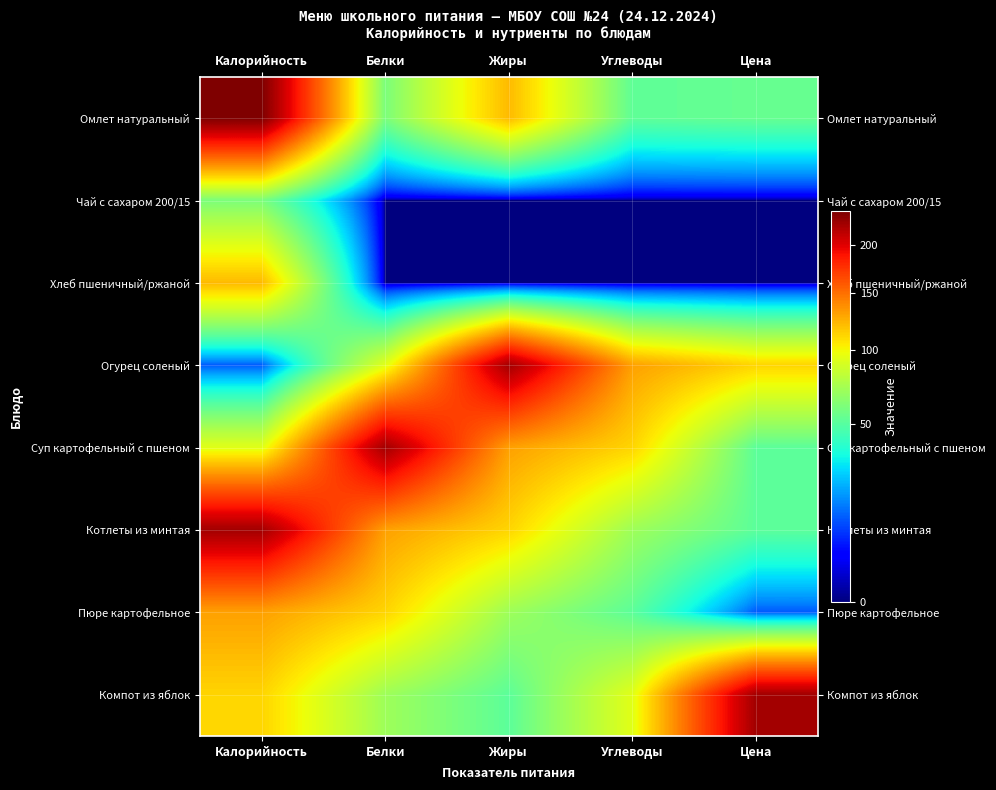

At which category is the sum across all series the highest?

Калорийность